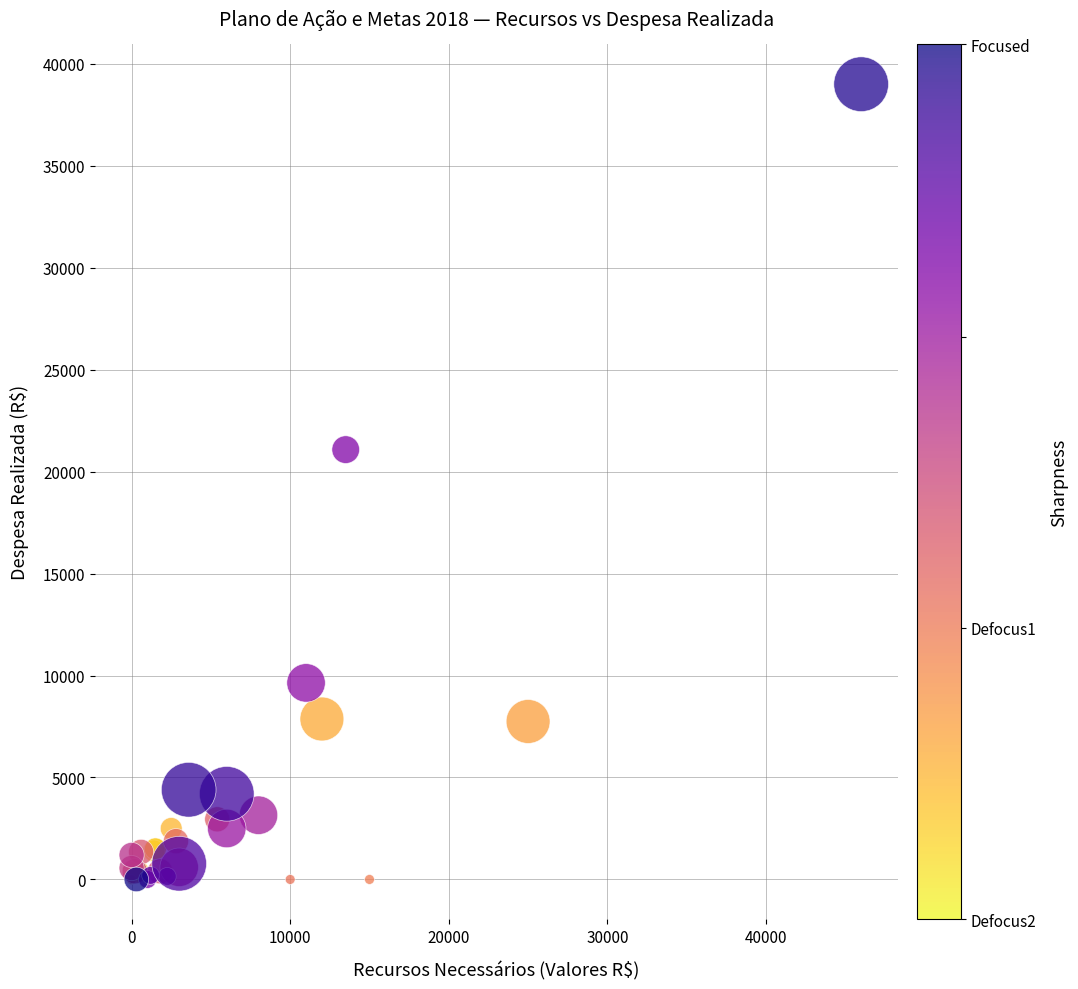

What Y value in the scatter plot is closest to 19500?

21080.0